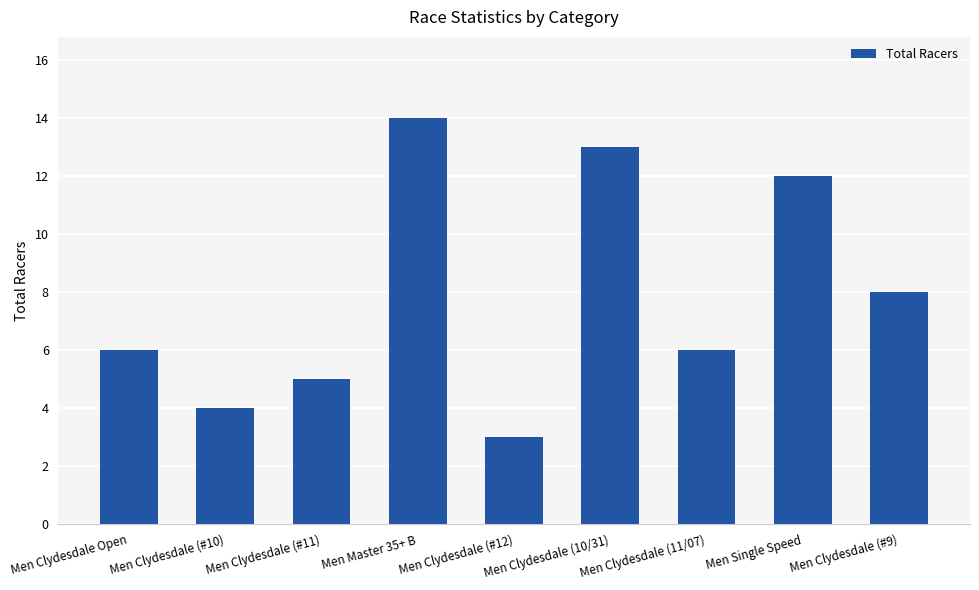

Which category has the highest value across all series?

Men Master 35+ B